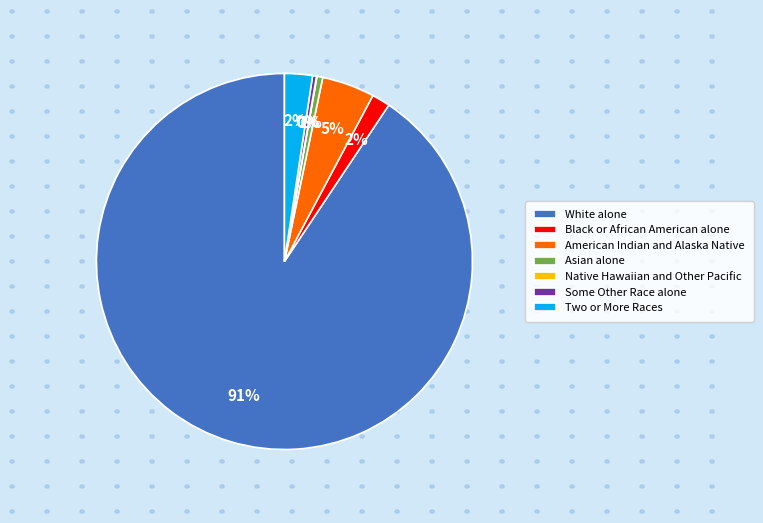

Is it true that White alone is 98% of the pie?

False